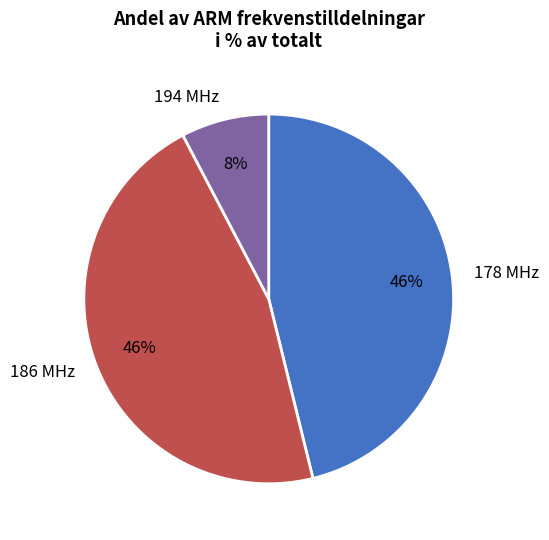

Do 178 MHz and 186 MHz together represent more than half of the pie?

Yes